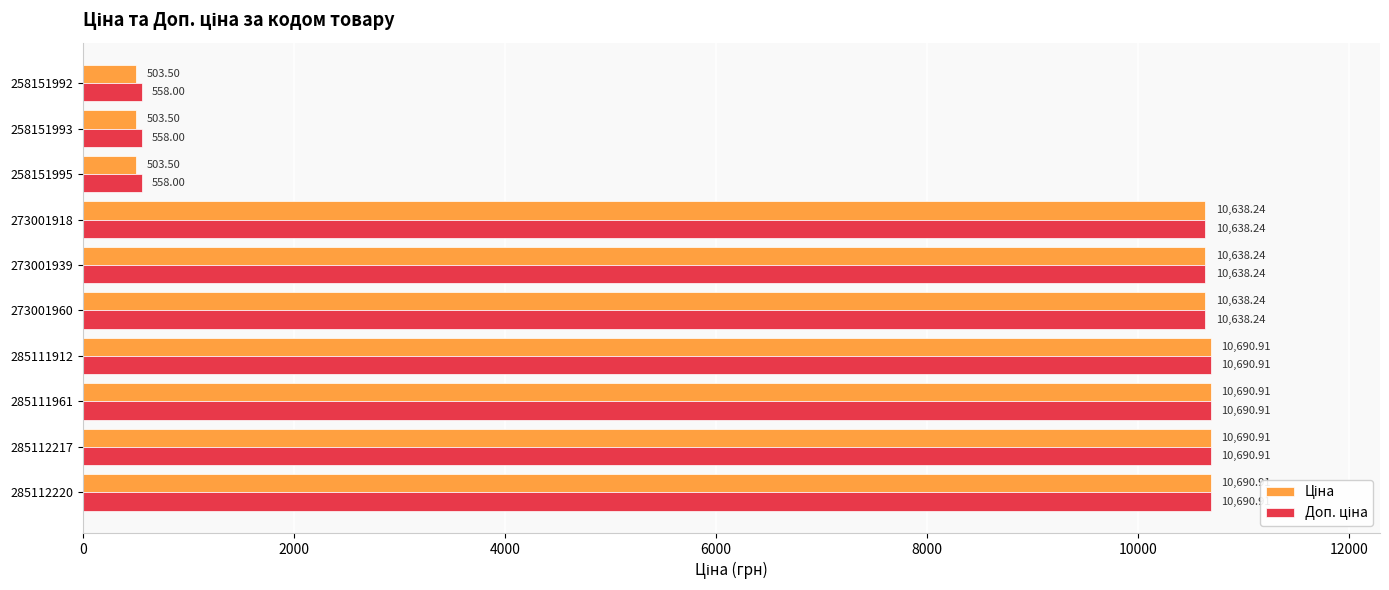

Count the number of data series in this chart.

2